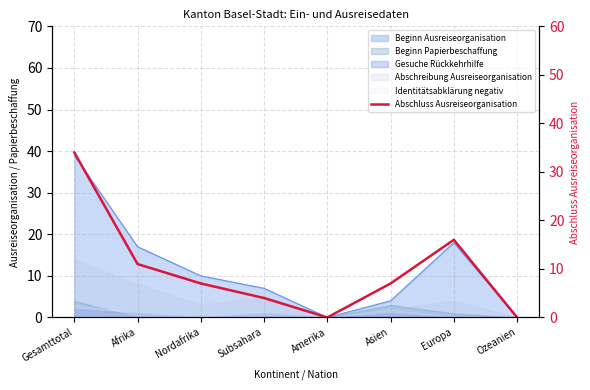

What is the label of the 6th point from the left?

Asien